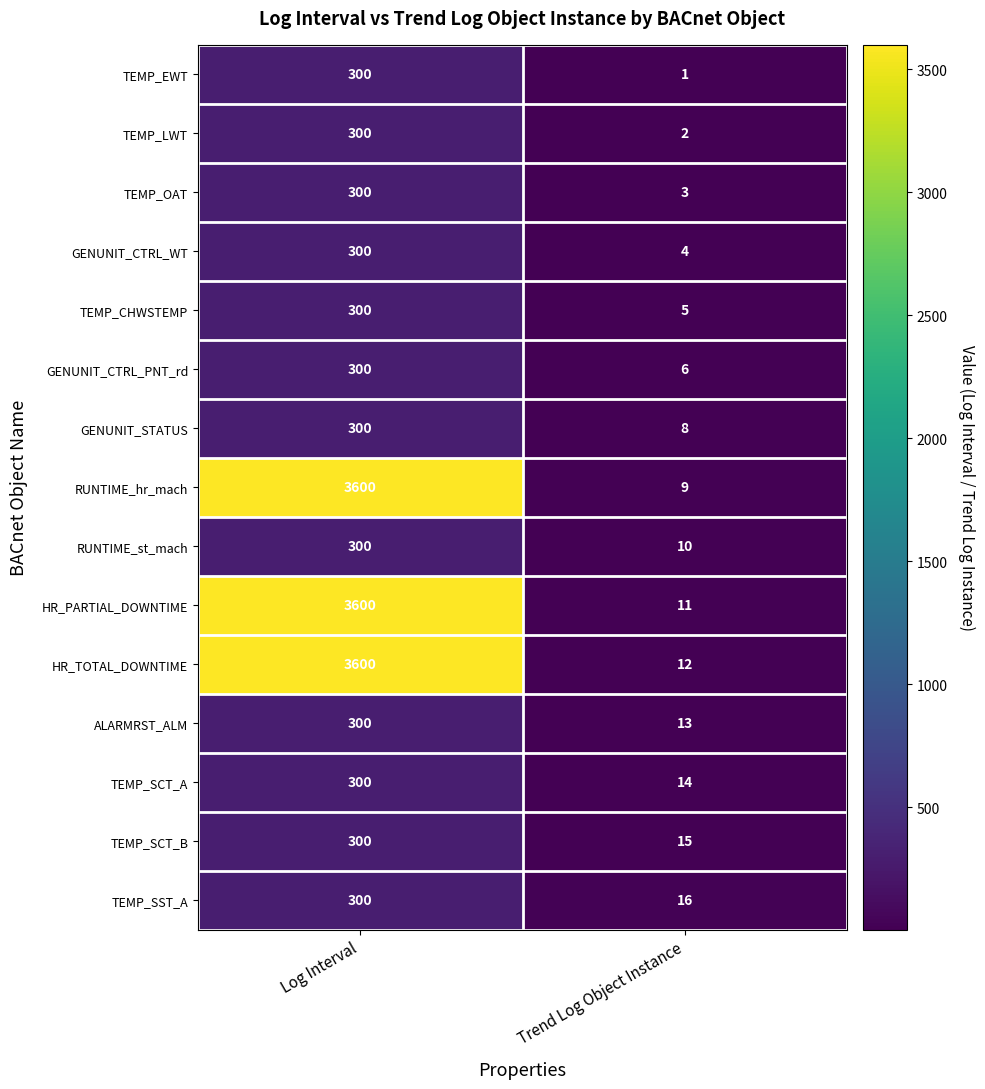

How many categories are shown in the chart?

2